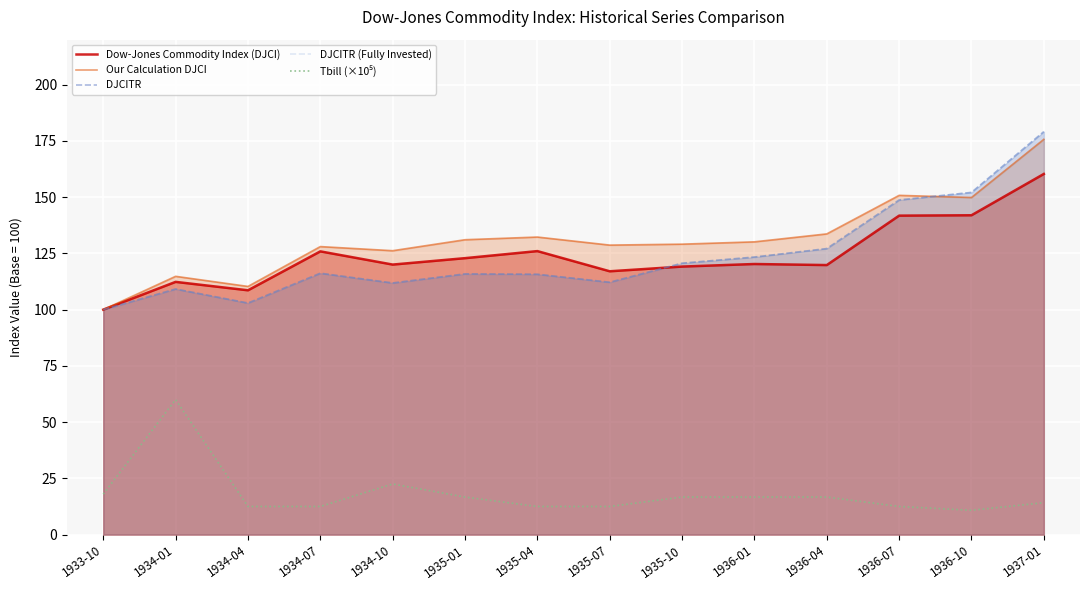

Rank the series by their maximum value, from lowest to highest.

Tbill (×10⁵), Dow-Jones Commodity Index (DJCI), Our Calculation DJCI, DJCITR, DJCITR (Fully Invested)